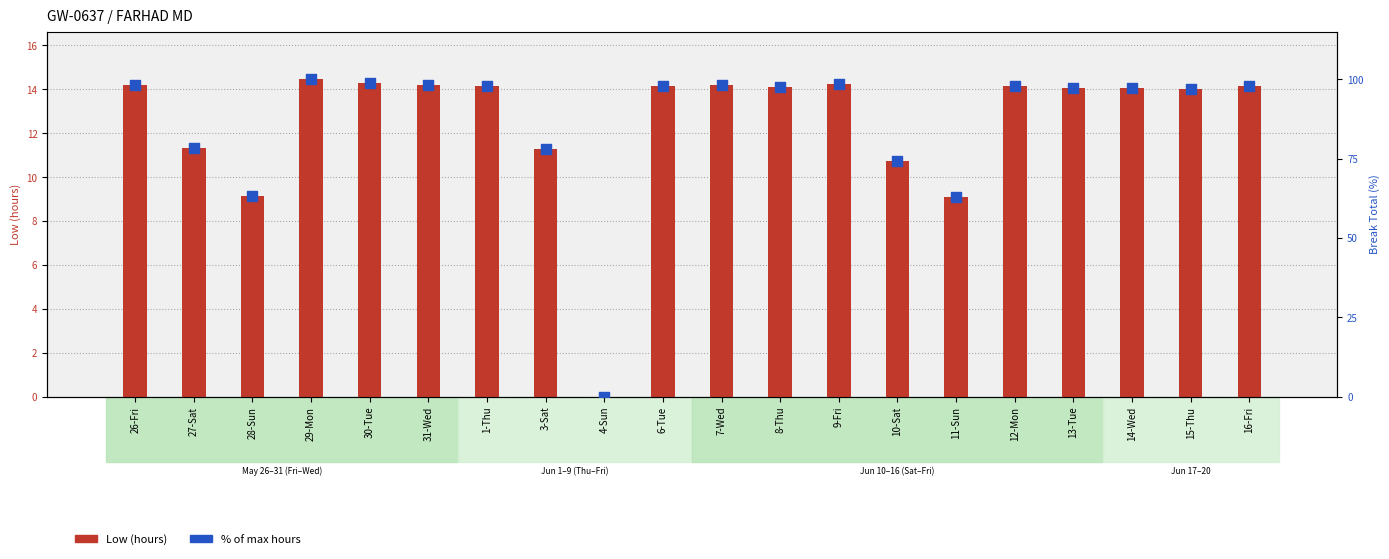

At how many categories does at least one series exceed 30?

19